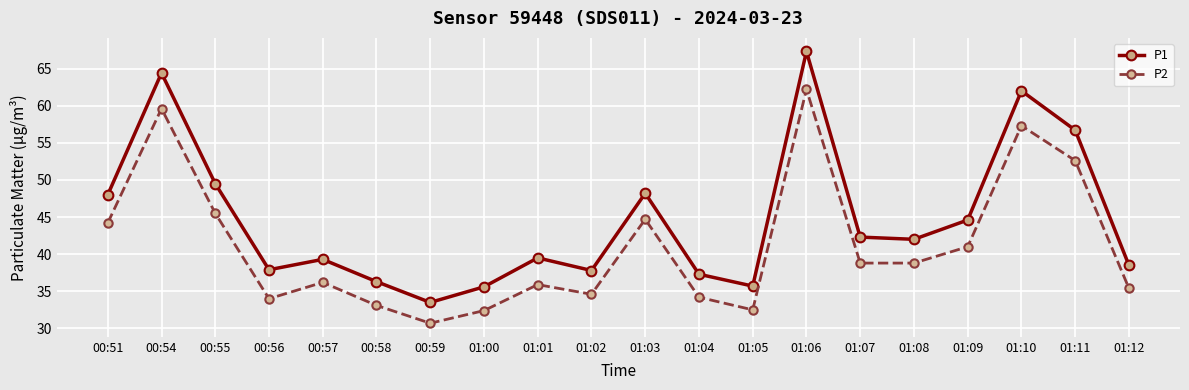

True or false: P2 and P1 cross at least once.

False